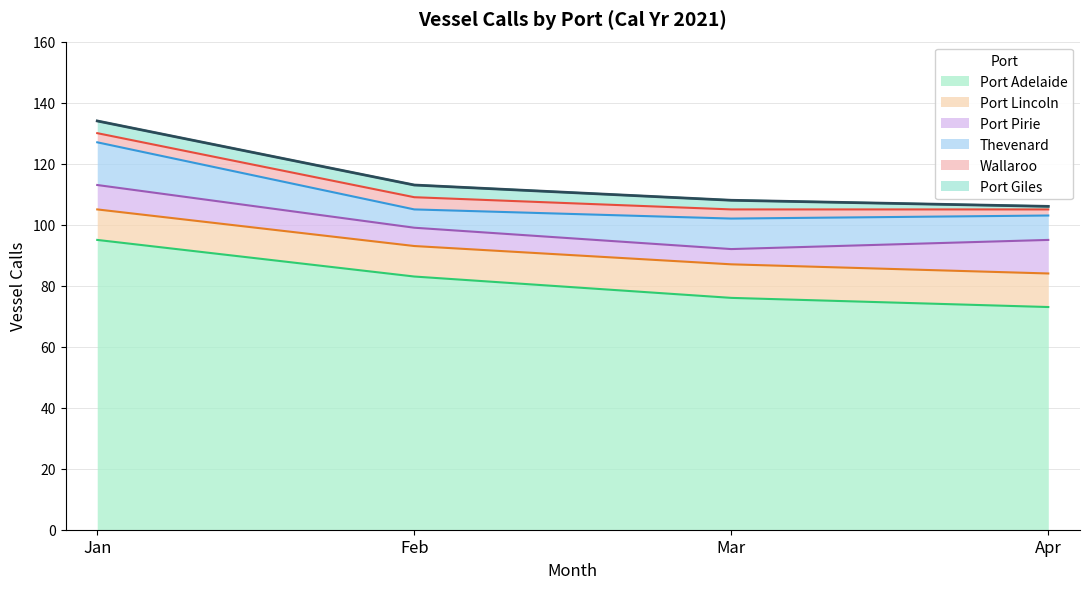

Is it true that Port Giles equals 3 at Mar?

True